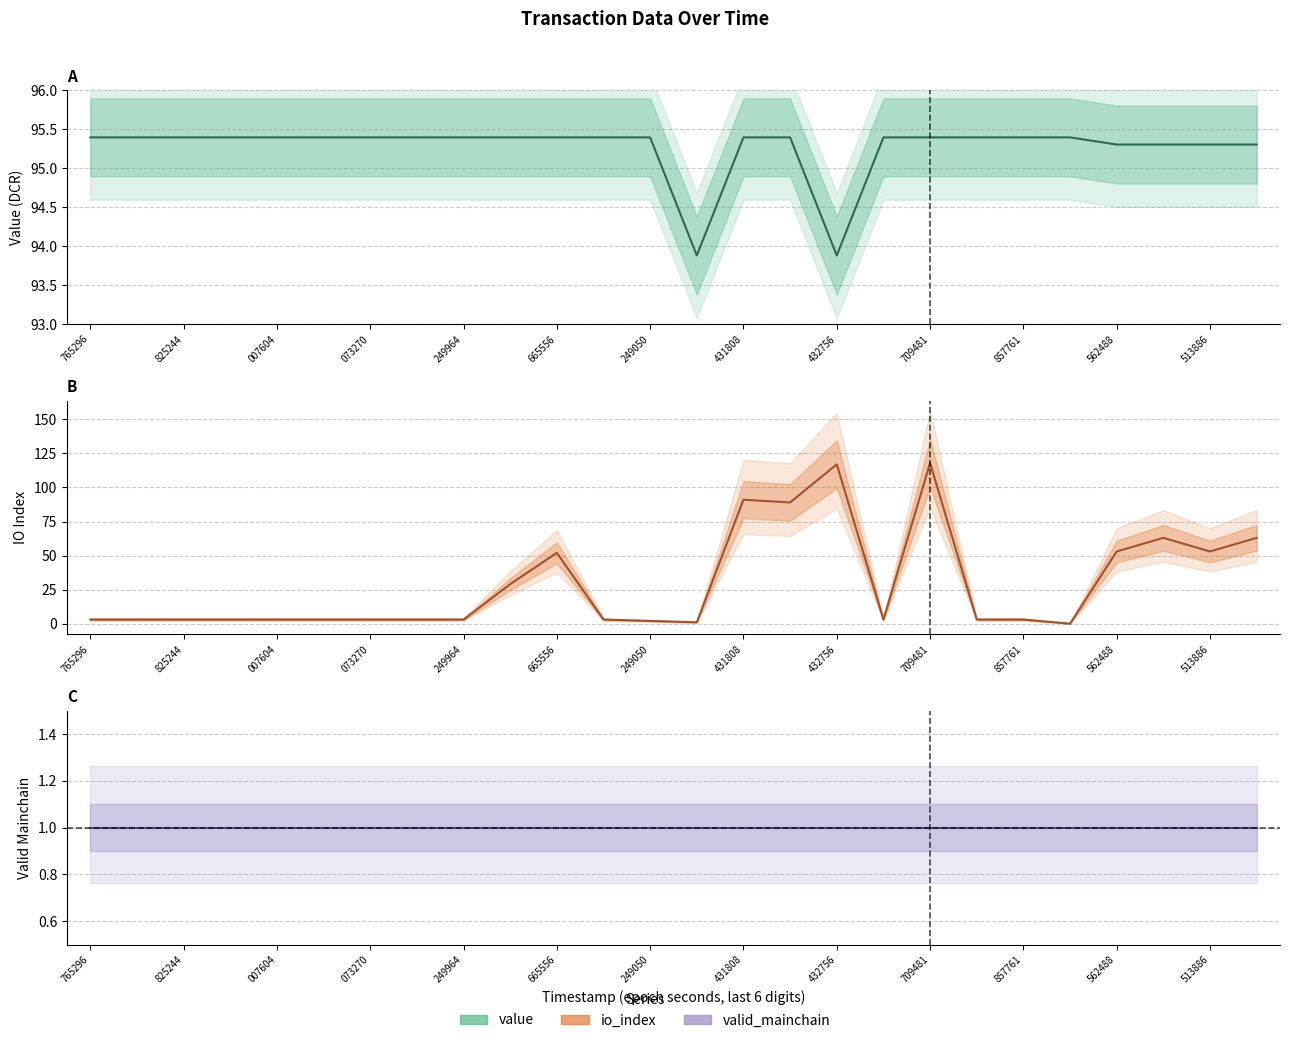

What position from the right is 073270?

20